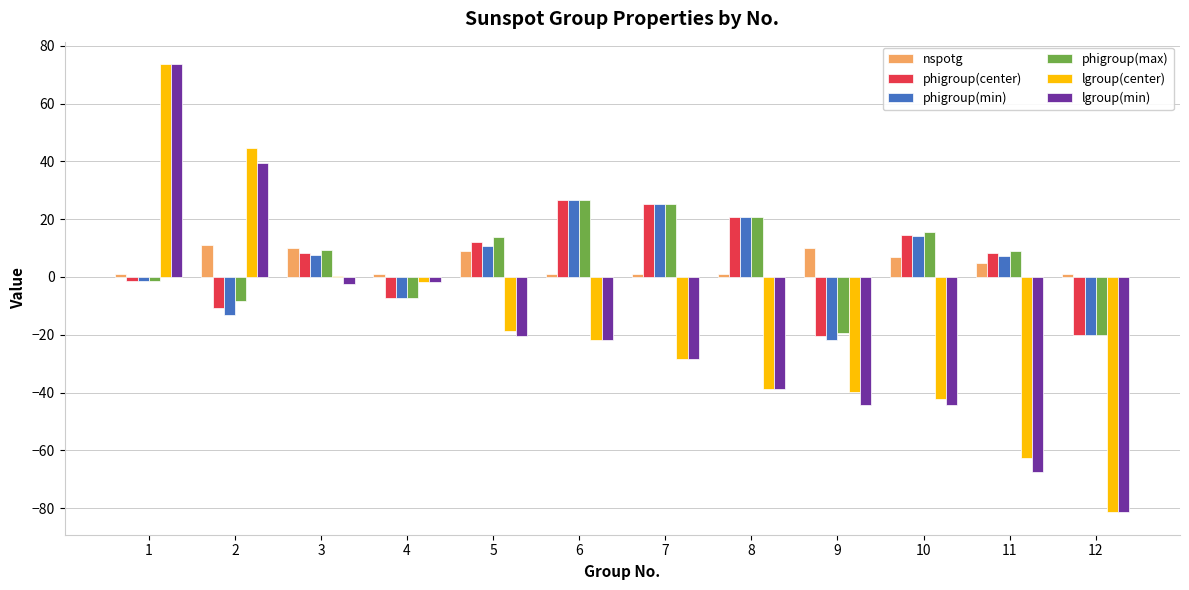

Between 4 and 10, which series saw the biggest shift?

lgroup(min)